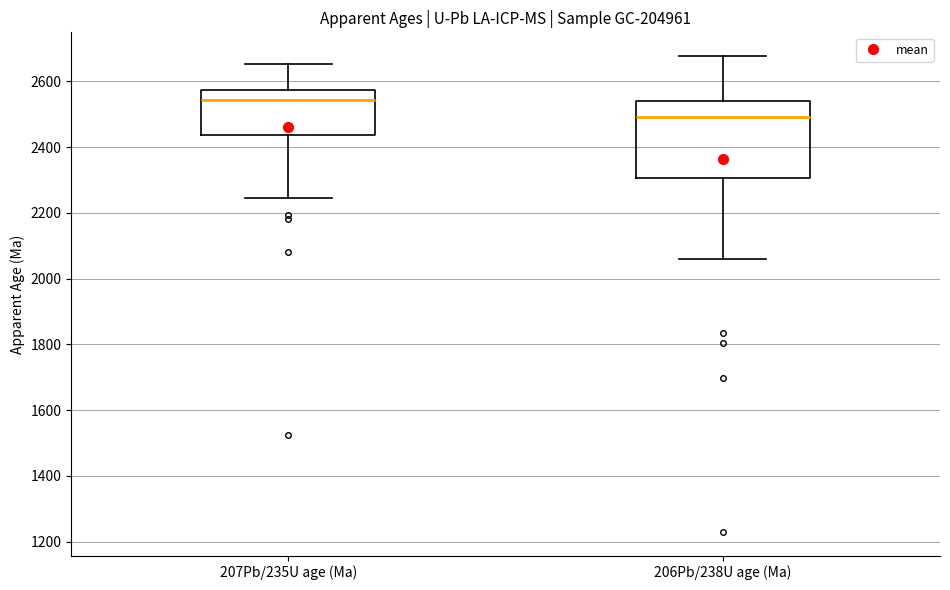

Which box has the lowest median line?

206Pb/238U age (Ma)